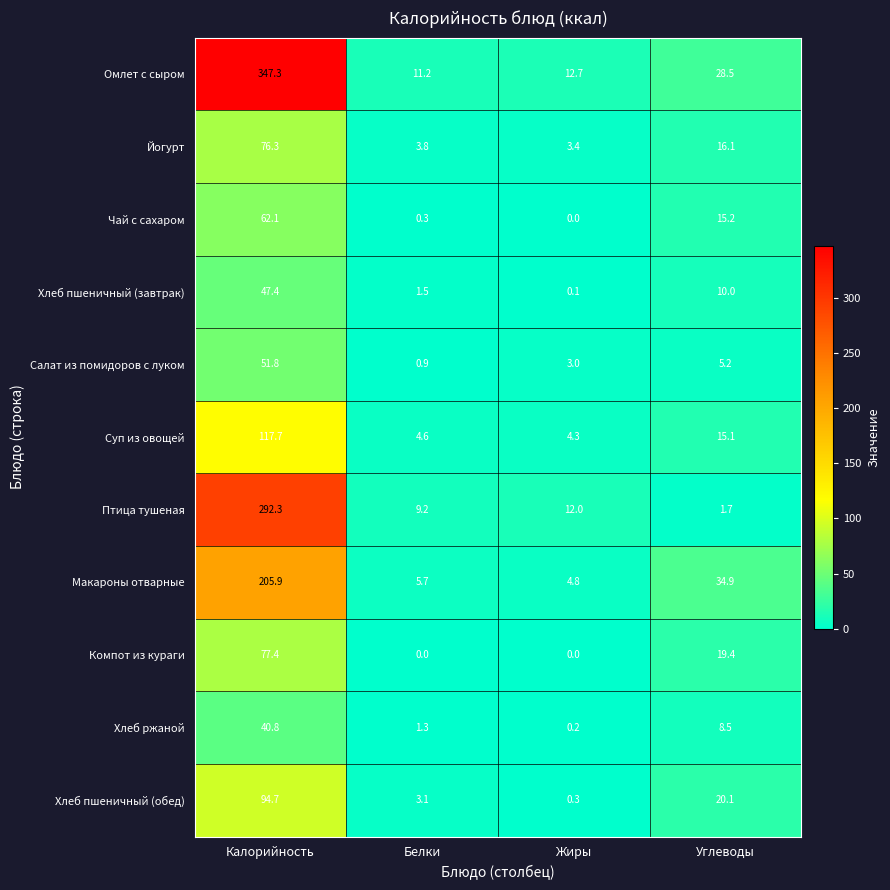

Which category has the highest value in the Суп из овощей series?

Калорийность